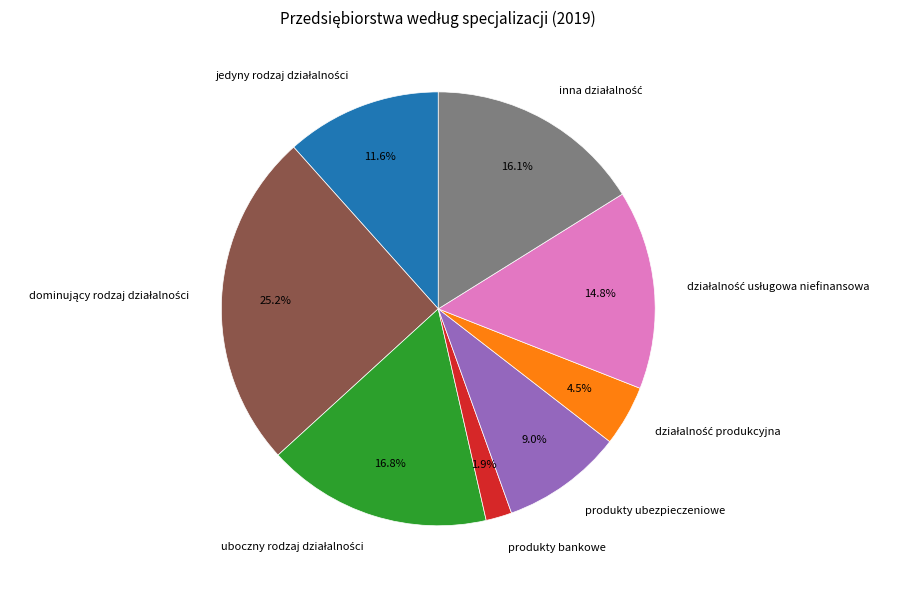

To the nearest percent, what is the difference between the largest and smallest slice percentages?

23%